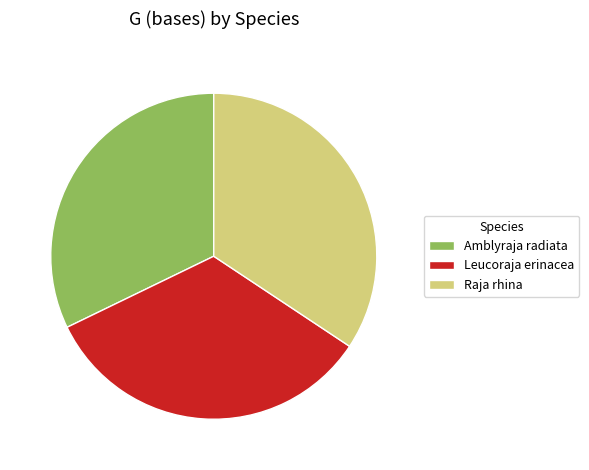

True or false: Amblyraja radiata accounts for 32% of the total.

True